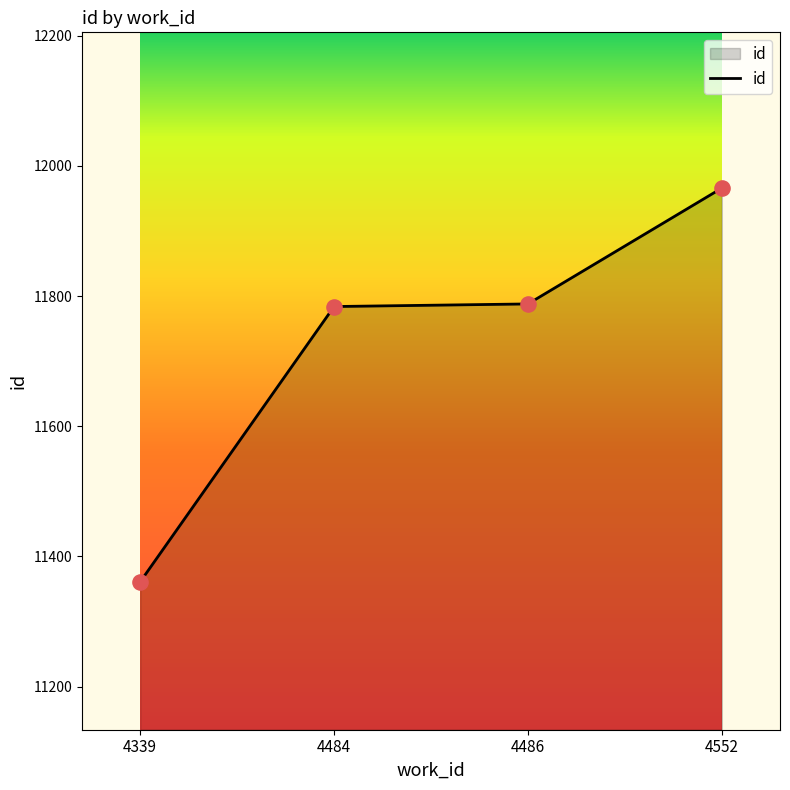

What is the ratio of the value at 4484 to the value at 4339?

1.0